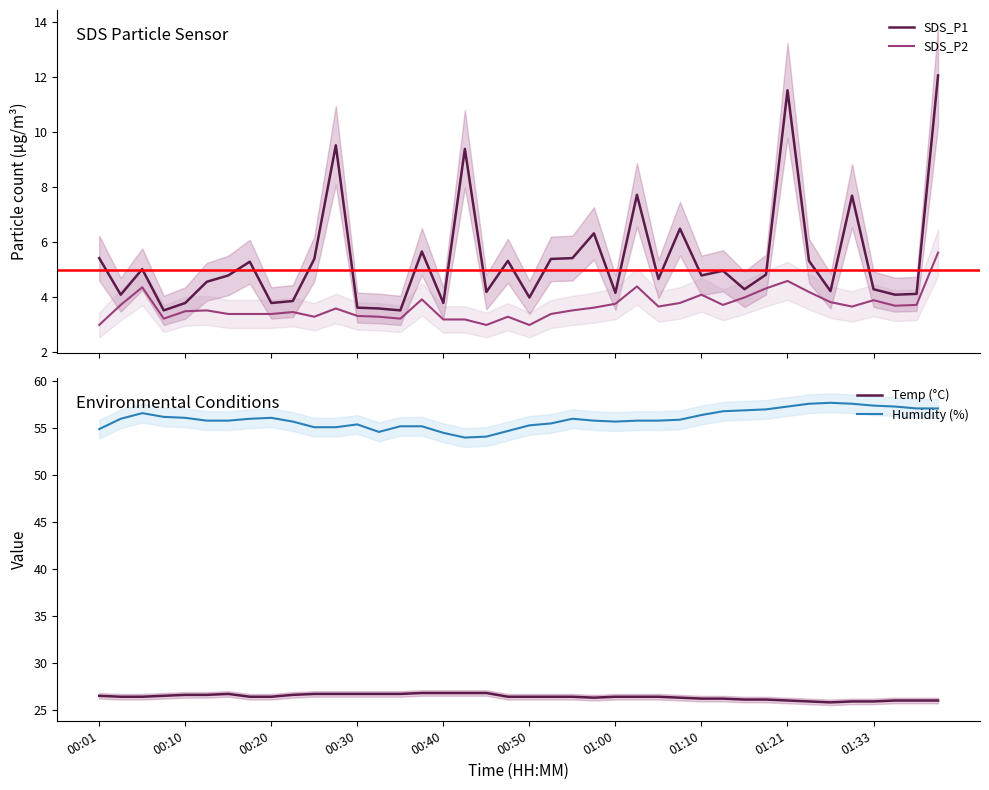

What is the value of the Humidity (%) point at the 29th from the left?

56.4